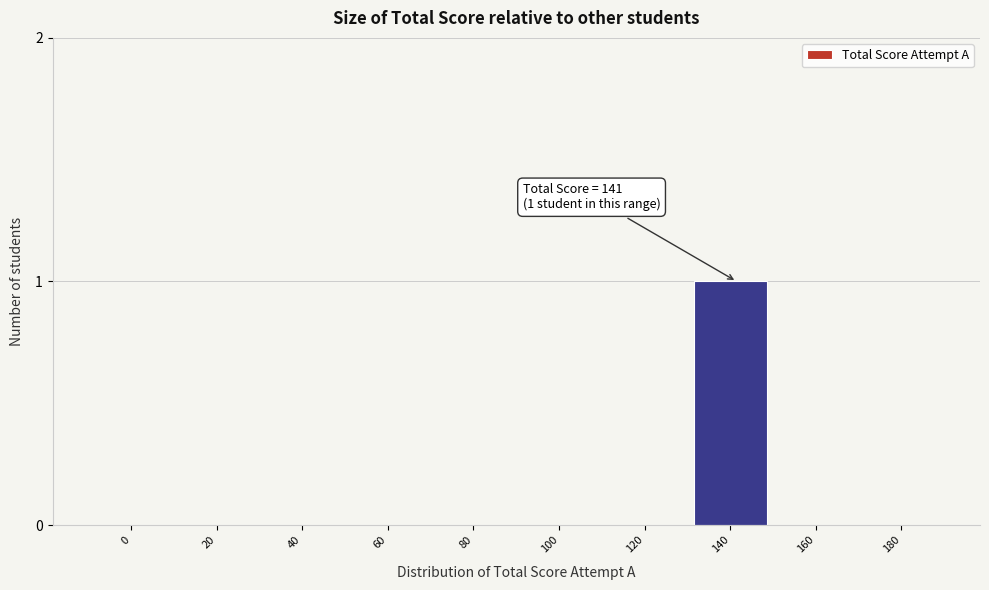

Reading left to right, extract all data points from this chart.

0=0	20=0	40=0	60=0	80=0	100=0	120=0	140=1	160=0	180=0